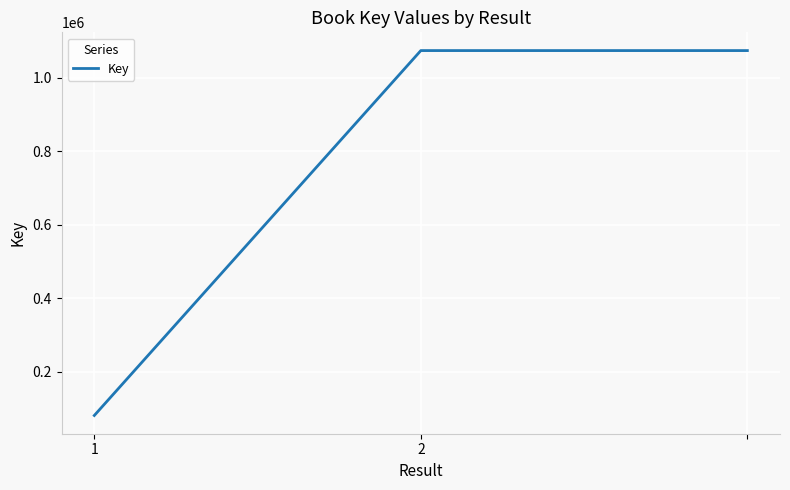

Does the chart have visible grid lines?

Yes